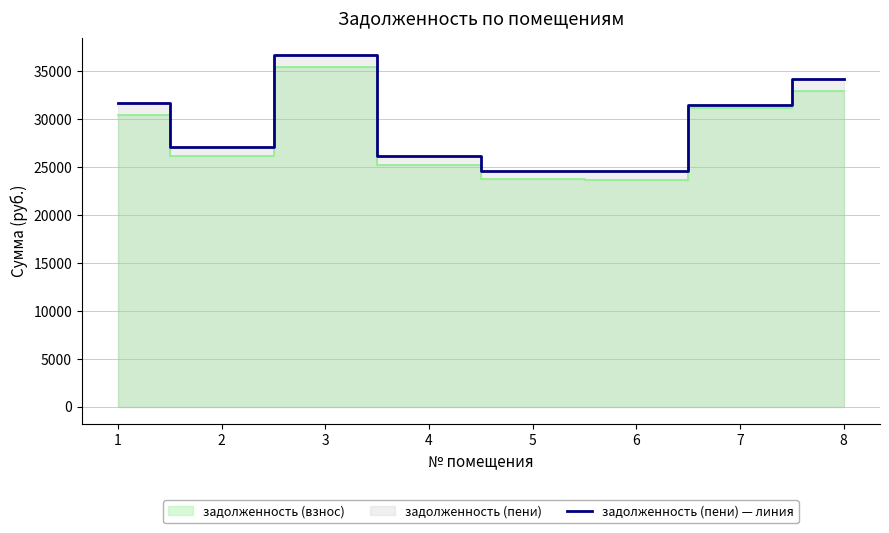

Reading right to left, transcribe all the data shown in this chart.

8=34225.9	7=31488.4	6=24580.1	5=24612.9	4=26146.8	3=36712.7	2=27146.8	1=31712.7